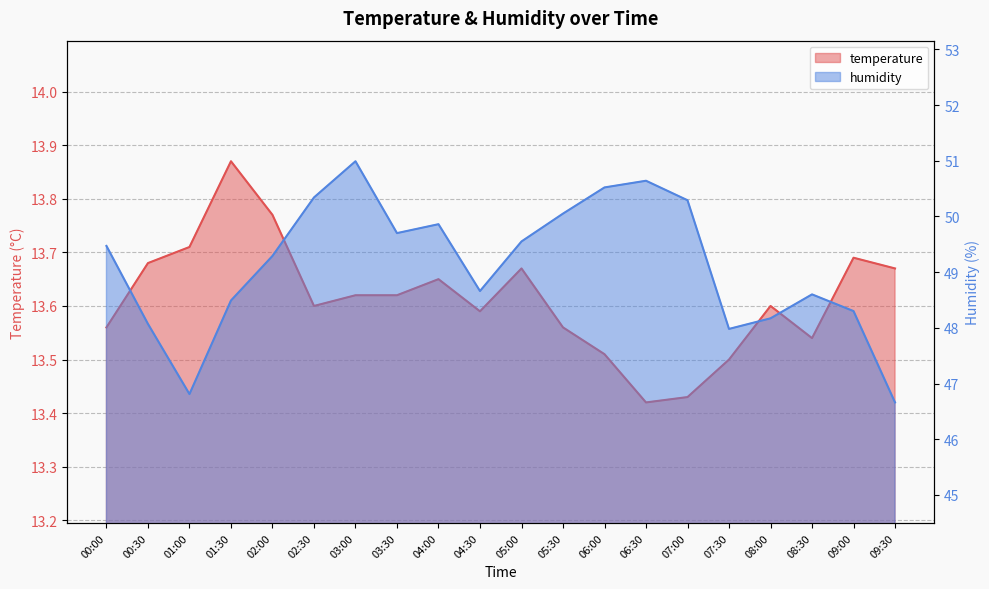

At which label does humidity first exceed 49?

00:00